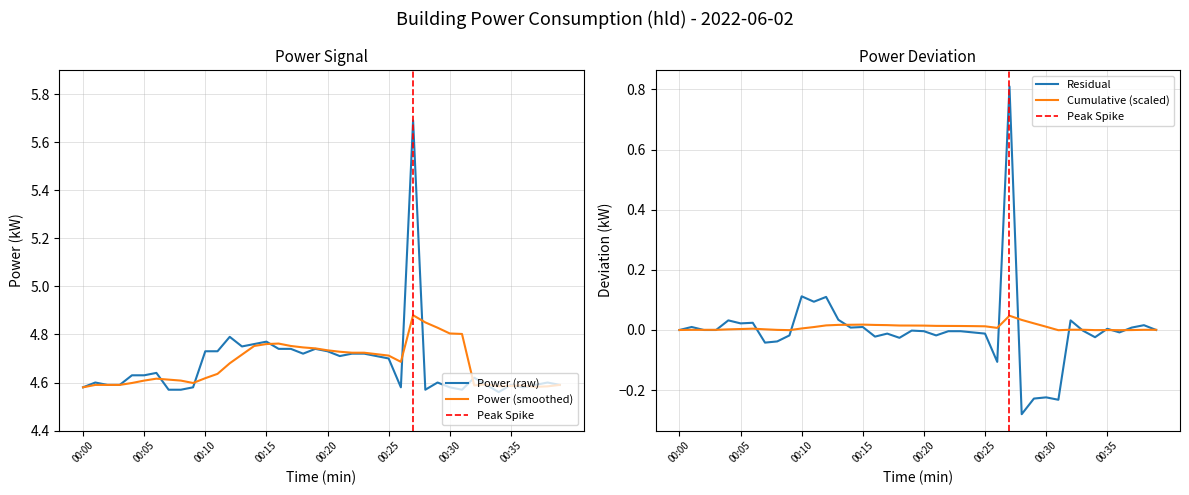

What is the ratio of the value at 00:03 to the value at 00:25?

1.0